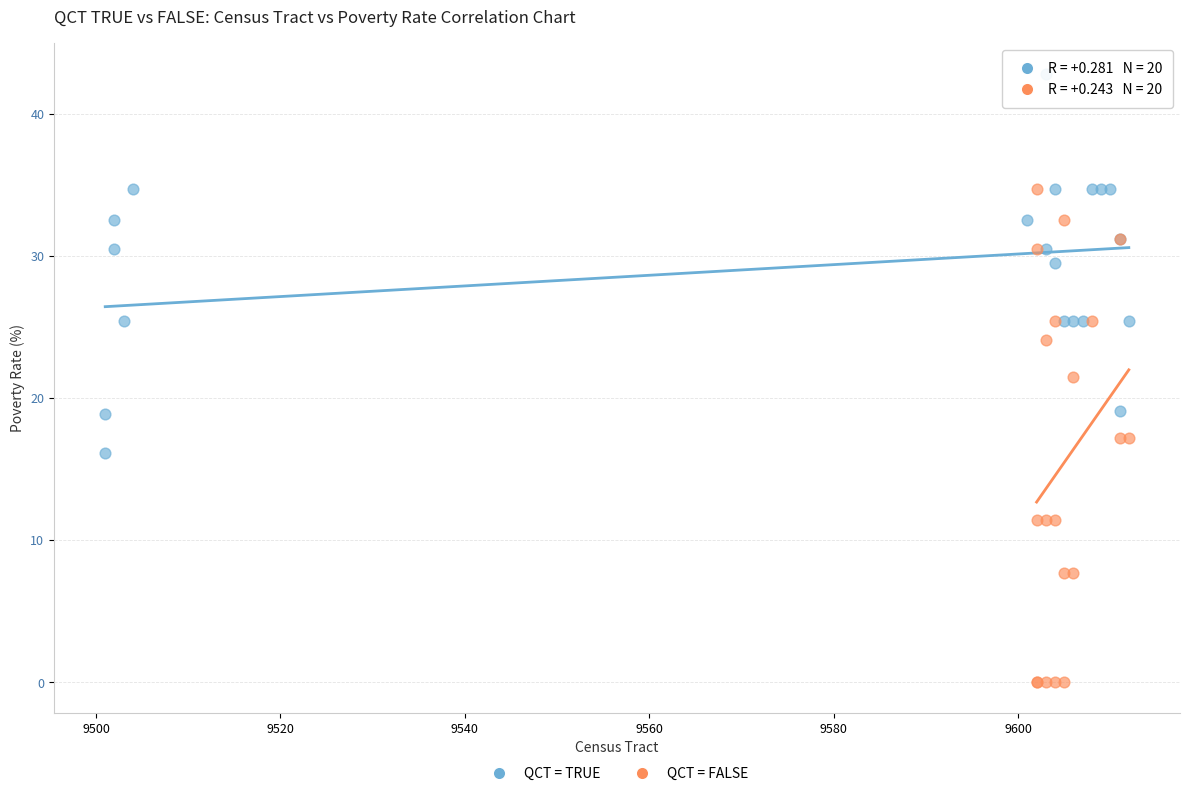

Which series has the widest spread of Y values?

QCT = FALSE